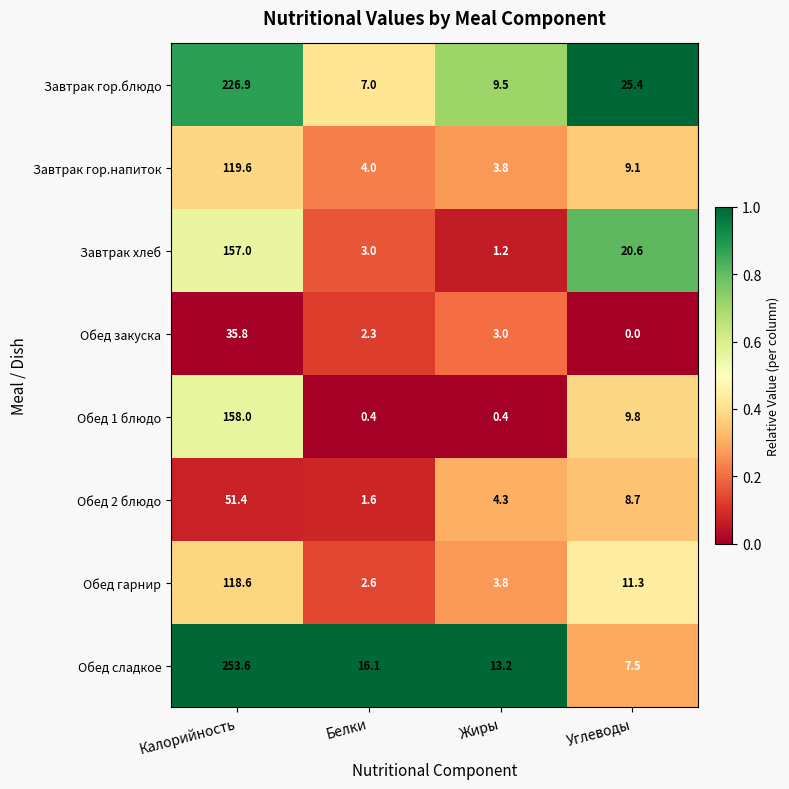

At how many categories does at least one series exceed 0?

4